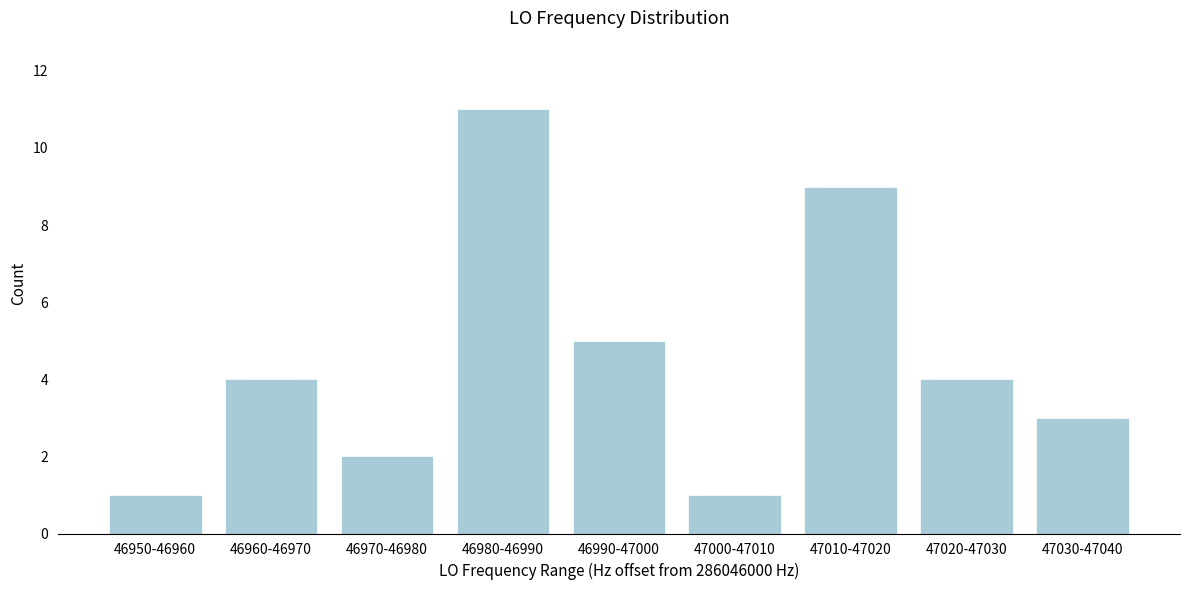

Reading right to left, list all the values displayed in this chart.

3	4	9	1	5	11	2	4	1